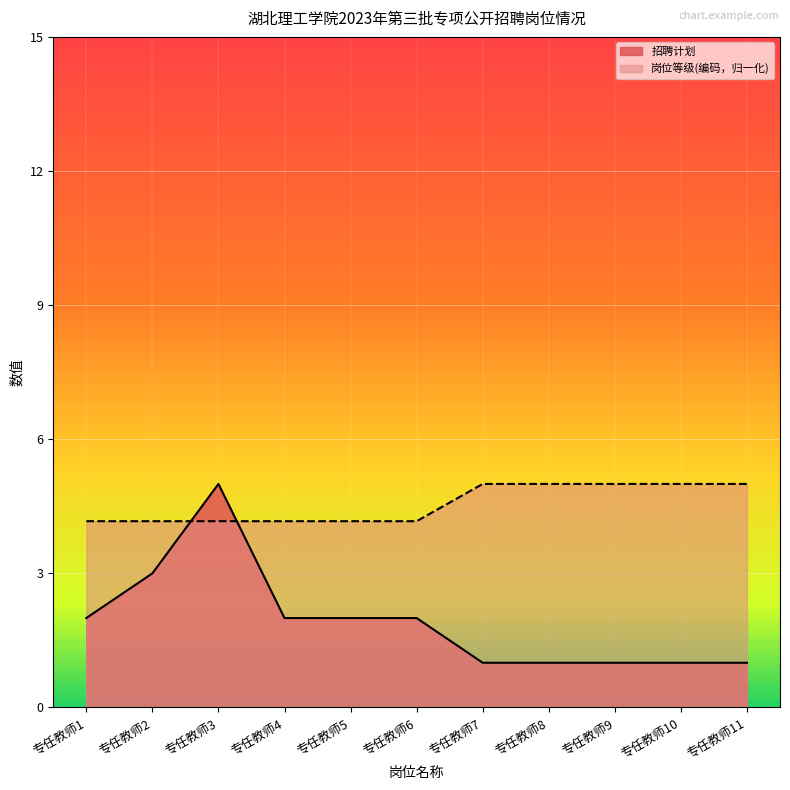

Which label corresponds to the smallest value in the chart?

专任教师7